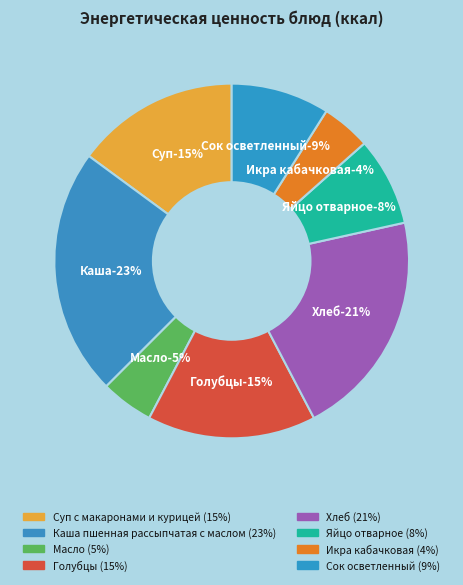

How many slices are in this pie chart?

8